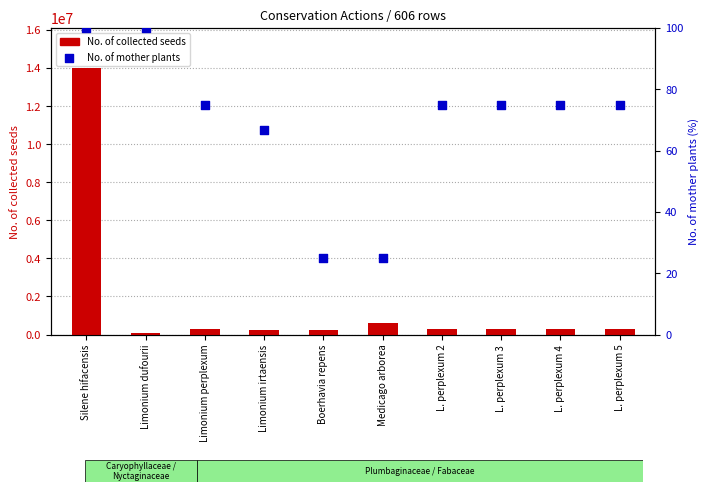

Is the value of No. of mother plants at L. perplexum 2 greater than the value of No. of collected seeds at Silene hifacensis?

No